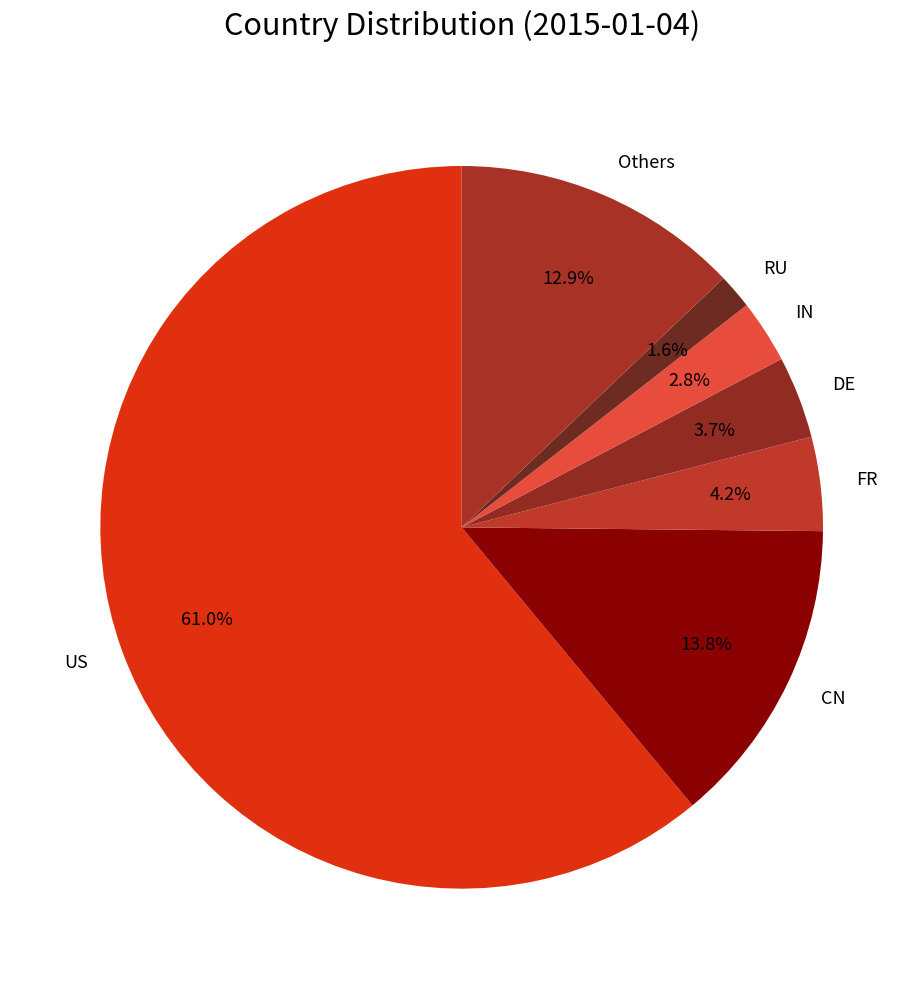

Which category has the smallest portion of the pie?

RU